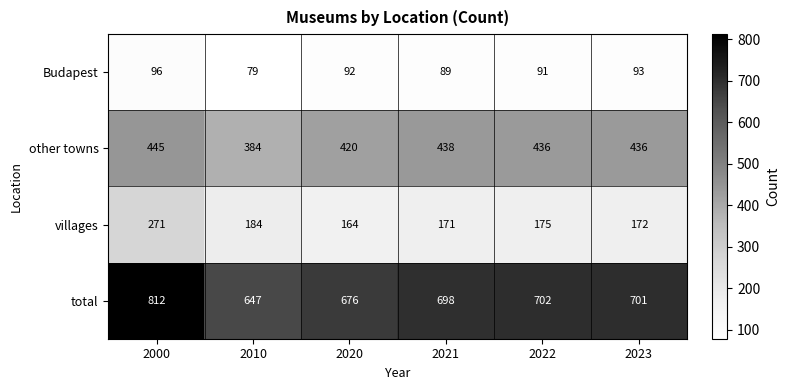

Reading right to left, list all the values displayed in this chart.

Budapest: 93	91	89	92	79	96
other towns: 436	436	438	420	384	445
villages: 172	175	171	164	184	271
total: 701	702	698	676	647	812